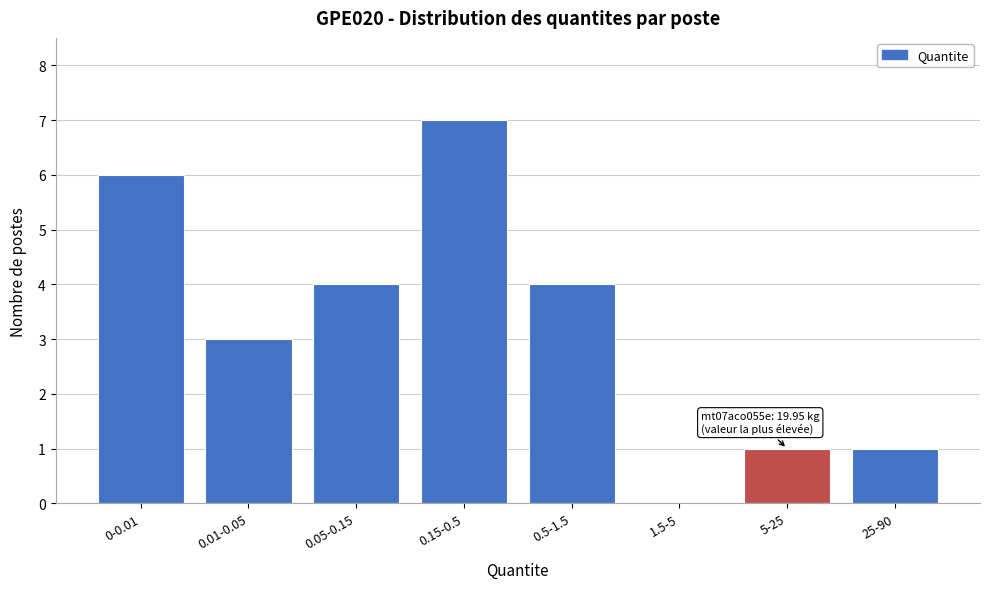

Reading left to right, transcribe all the data shown in this chart.

0-0.01=6	0.01-0.05=3	0.05-0.15=4	0.15-0.5=7	0.5-1.5=4	1.5-5=0	5-25=1	25-90=1